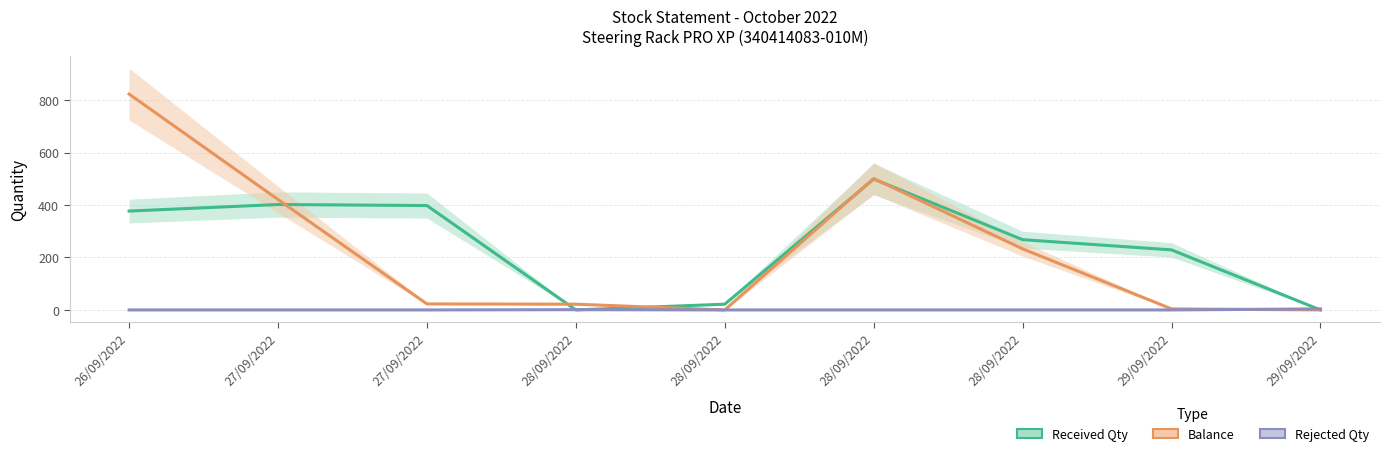

True or false: Balance and Rejected Qty intersect in this chart.

True